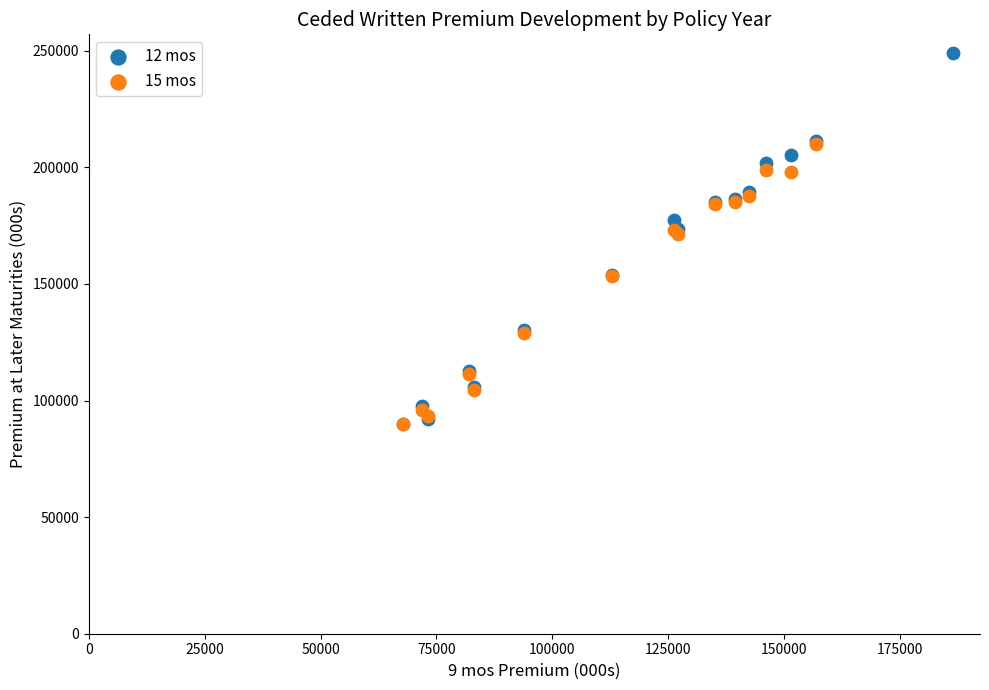

Which series contains the highest Y value?

12 mos